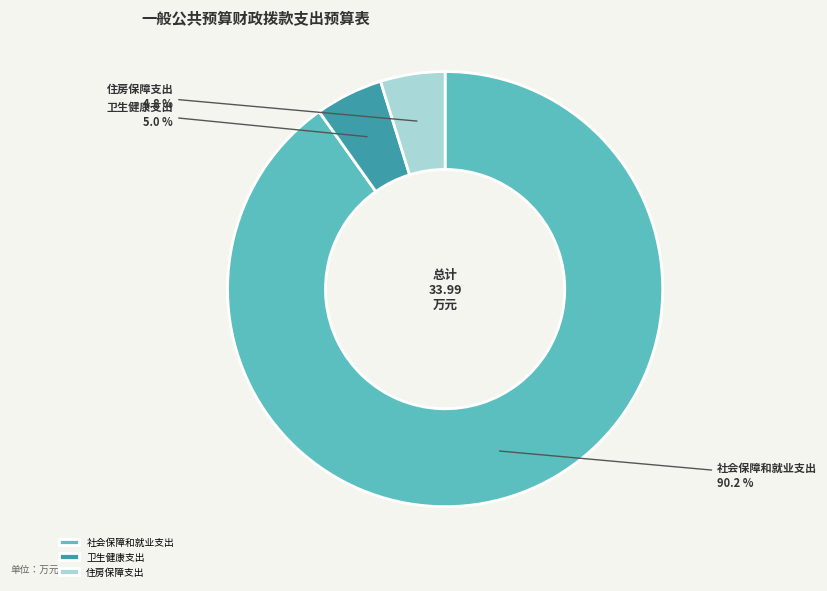

To the nearest percent, what is the average slice percentage?

33%